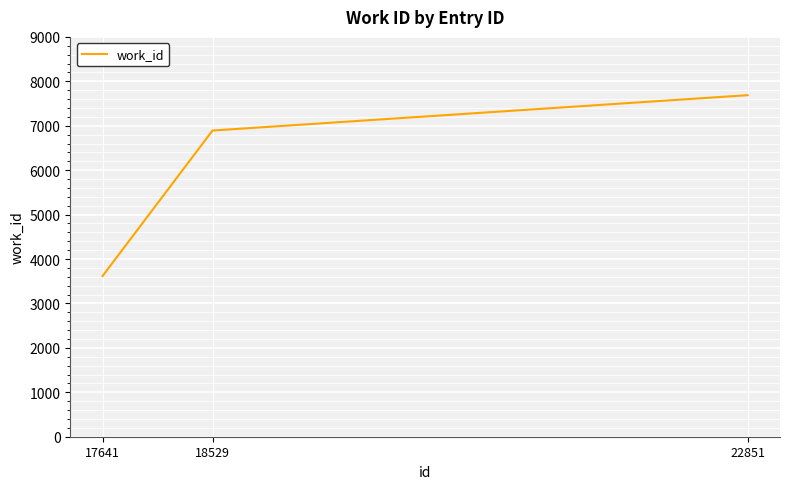

What is the difference between the maximum and second lowest values?

796